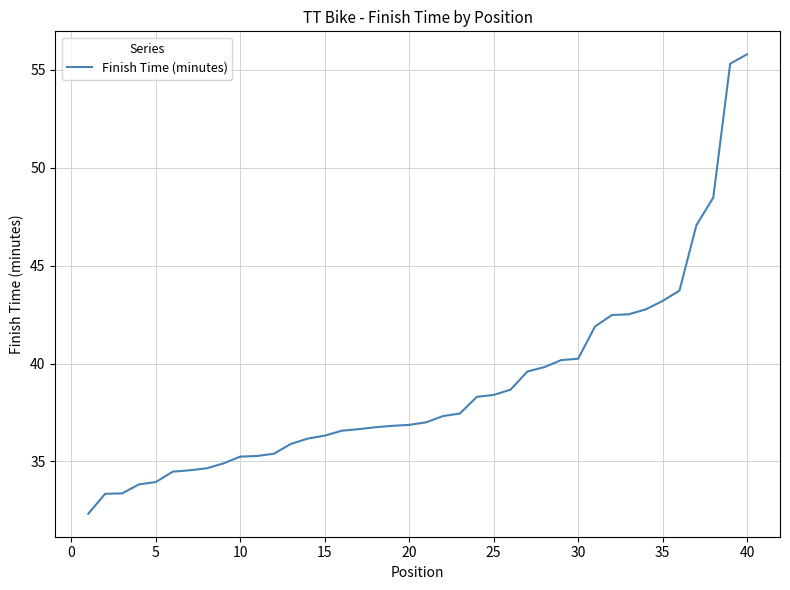

What is the difference between the maximum and minimum values?

23.5